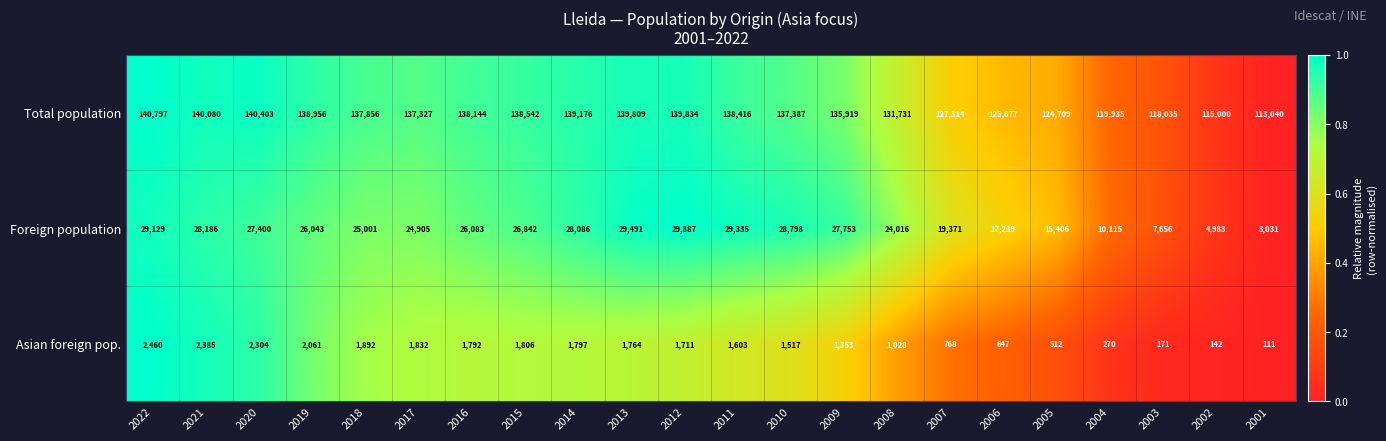

Read the Total population value at 2015.

138542